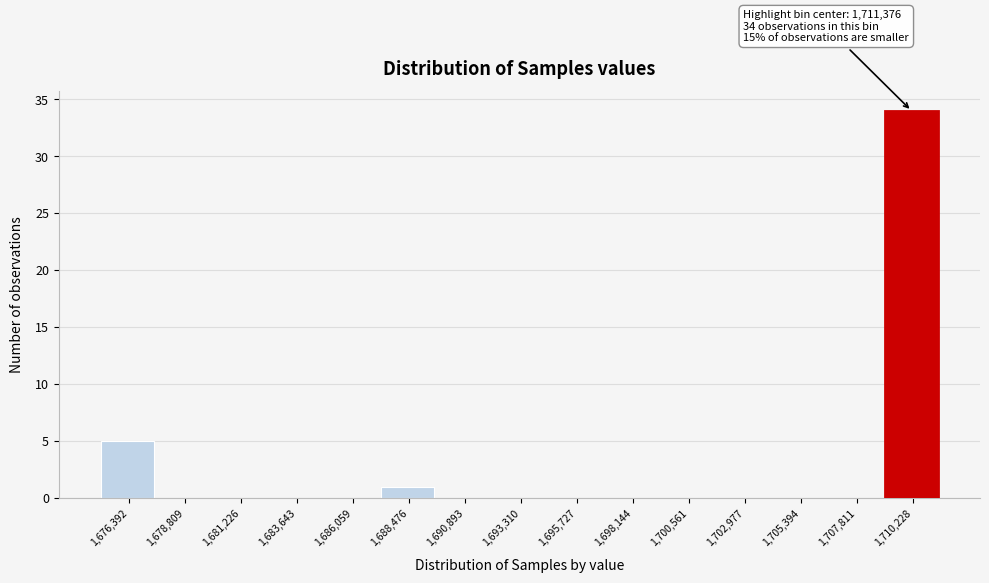

Over which range of the x-axis is the bar tallest?

1709000 to 1711500